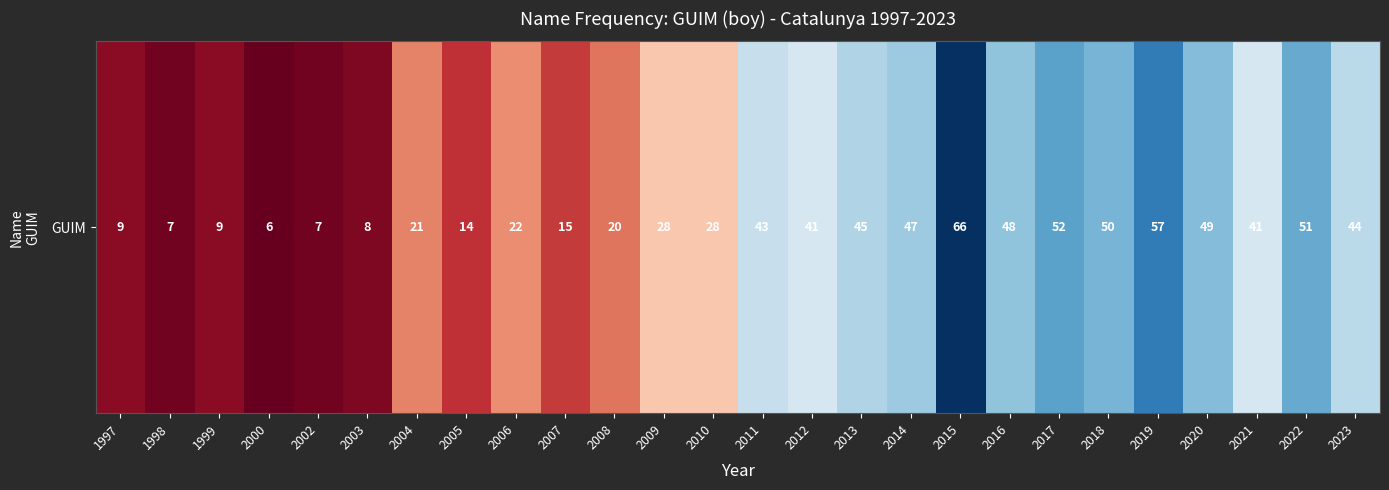

What is the change in value from 2011 to 2020?

+6